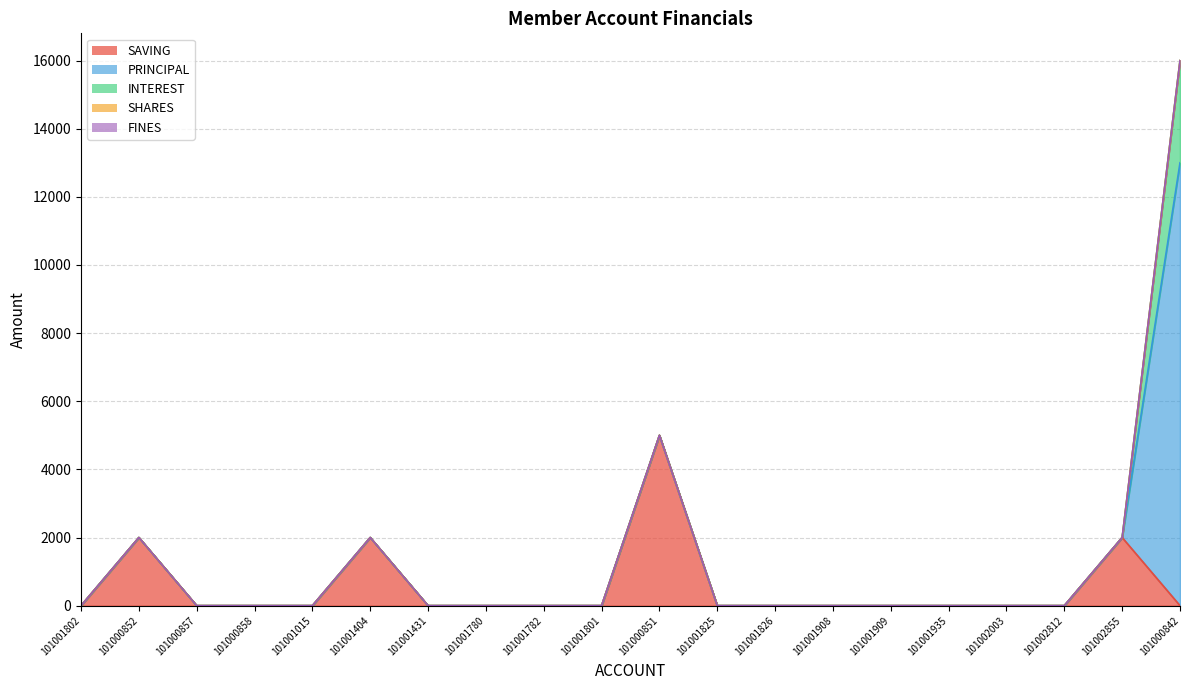

Where is FINES nearest to the value 0?

101001802